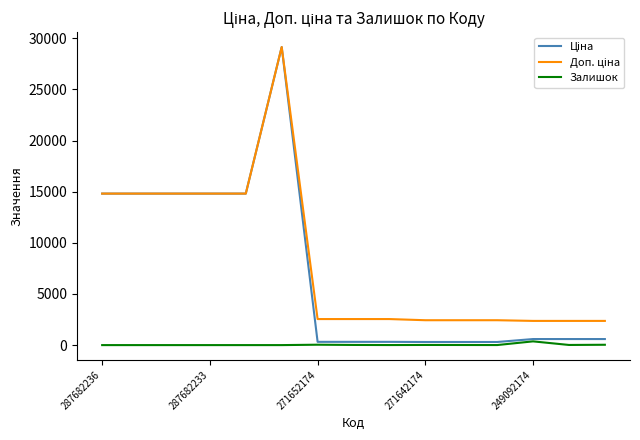

What is the greatest value displayed?

29152.3